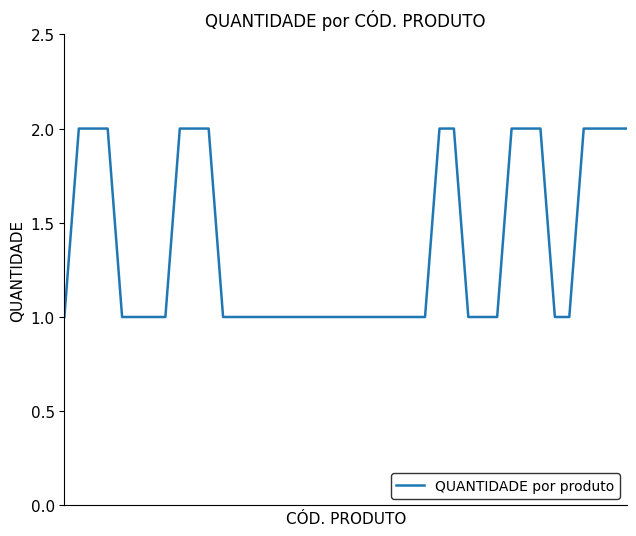

Does the chart have visible grid lines?

No